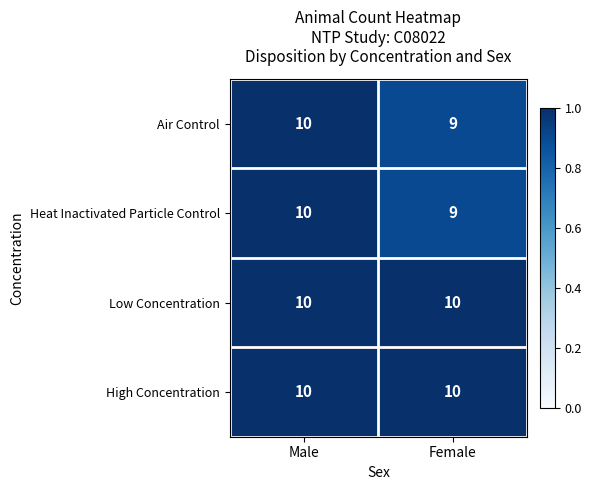

Is it true that Low Concentration equals 10 at Male?

True